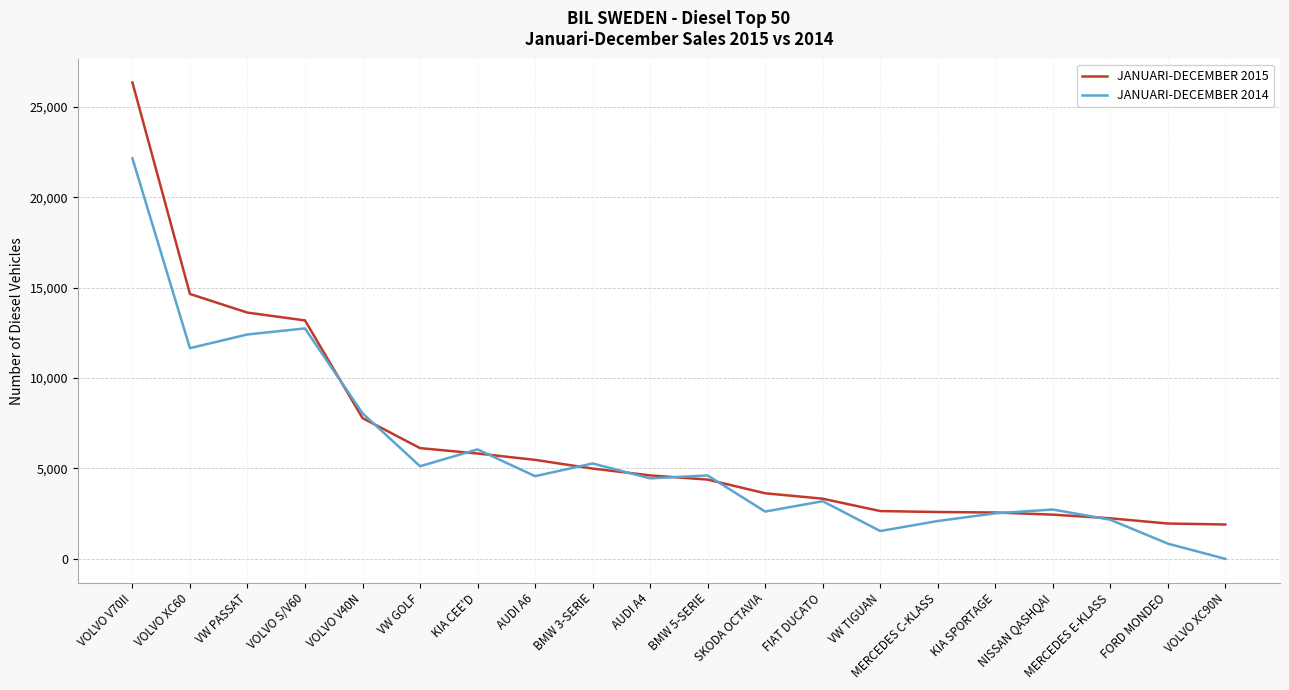

Does the chart display data point markers on the line(s)?

No